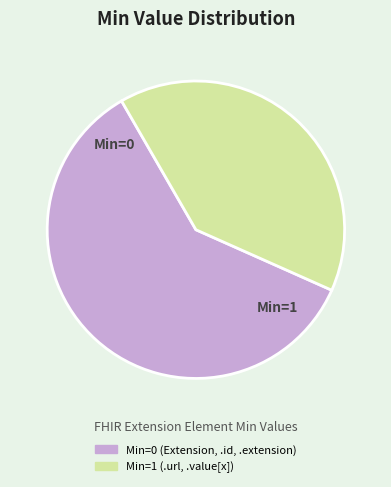

Is there a majority slice in this chart?

Yes